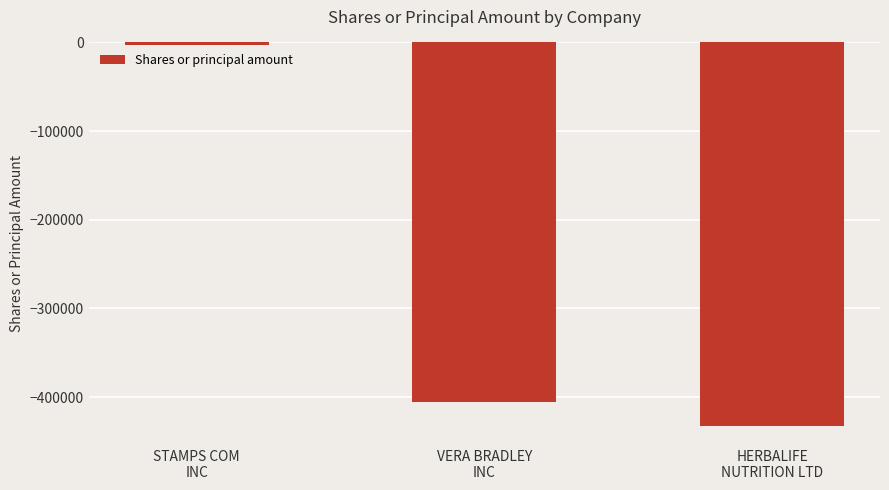

What is the difference between the values at VERA BRADLEY
INC and HERBALIFE
NUTRITION LTD?

26462